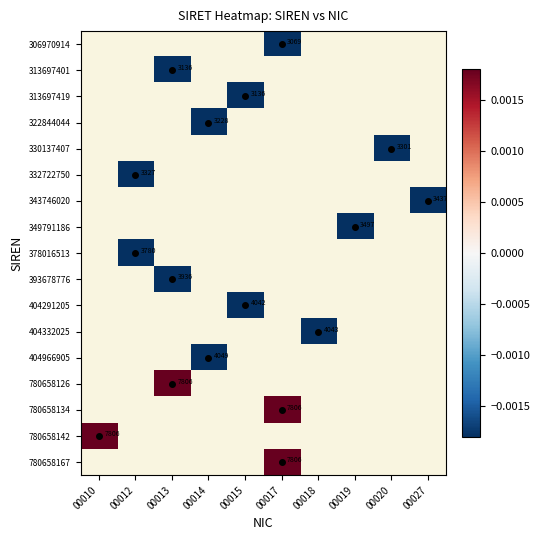

Is the value of 780658142 at 00013 greater than the value of 404332025 at 00010?

No